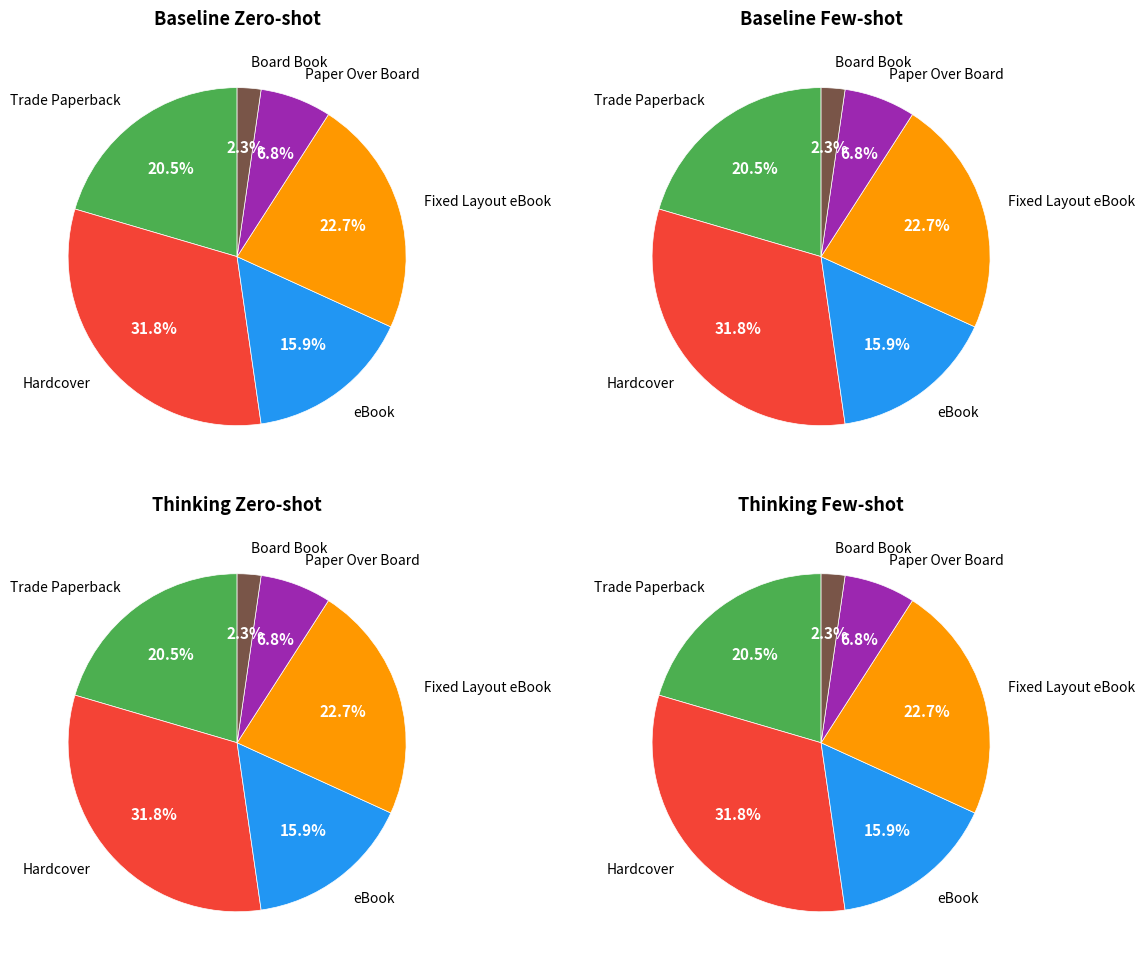

To the nearest percent, what is the average slice percentage?

17%